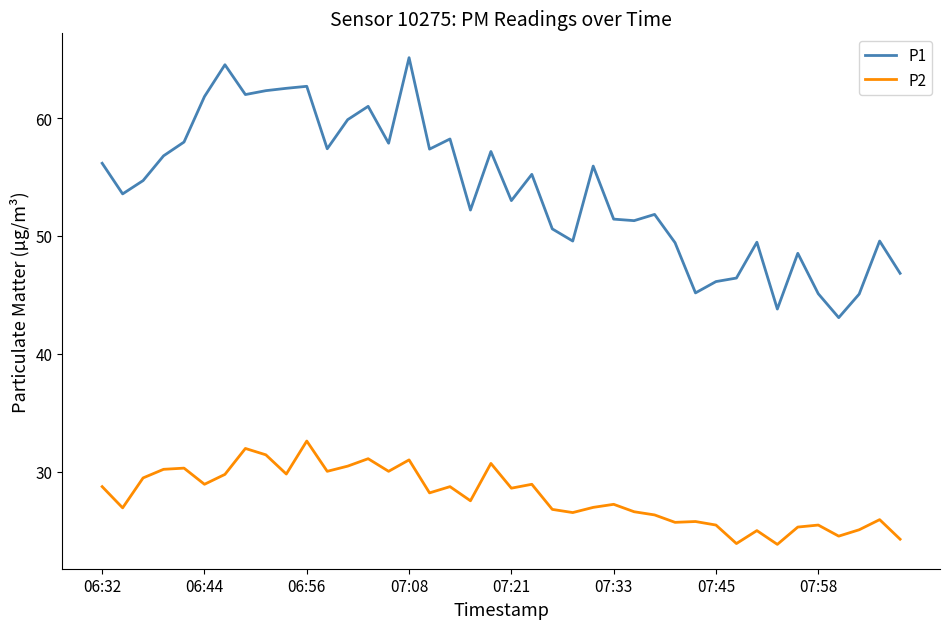

Which series has the largest range (max minus min)?

P1